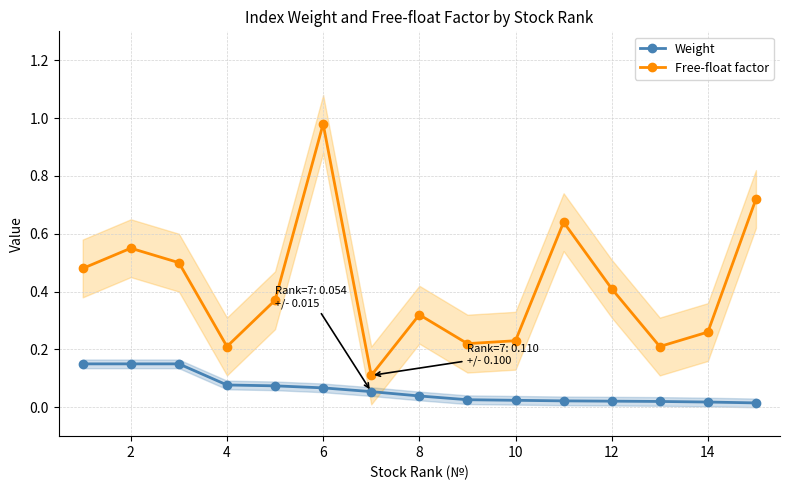

Count the number of categories in the chart.

15